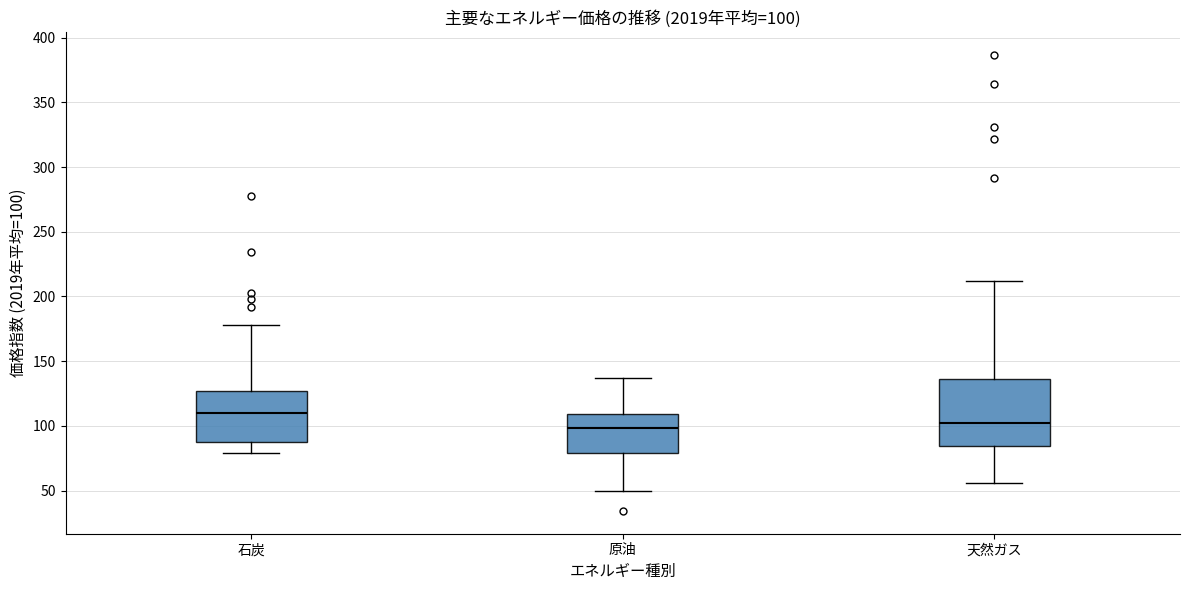

Which box is the tallest, from its lower edge to its upper edge?

天然ガス